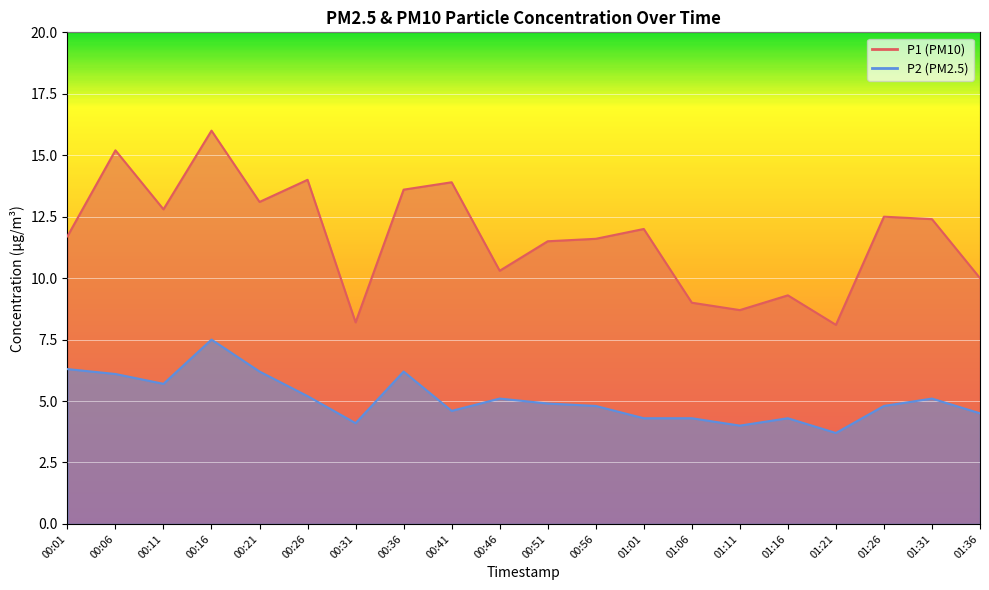

In P2, how many points are lower than both neighbors (excluding endpoints)?

5